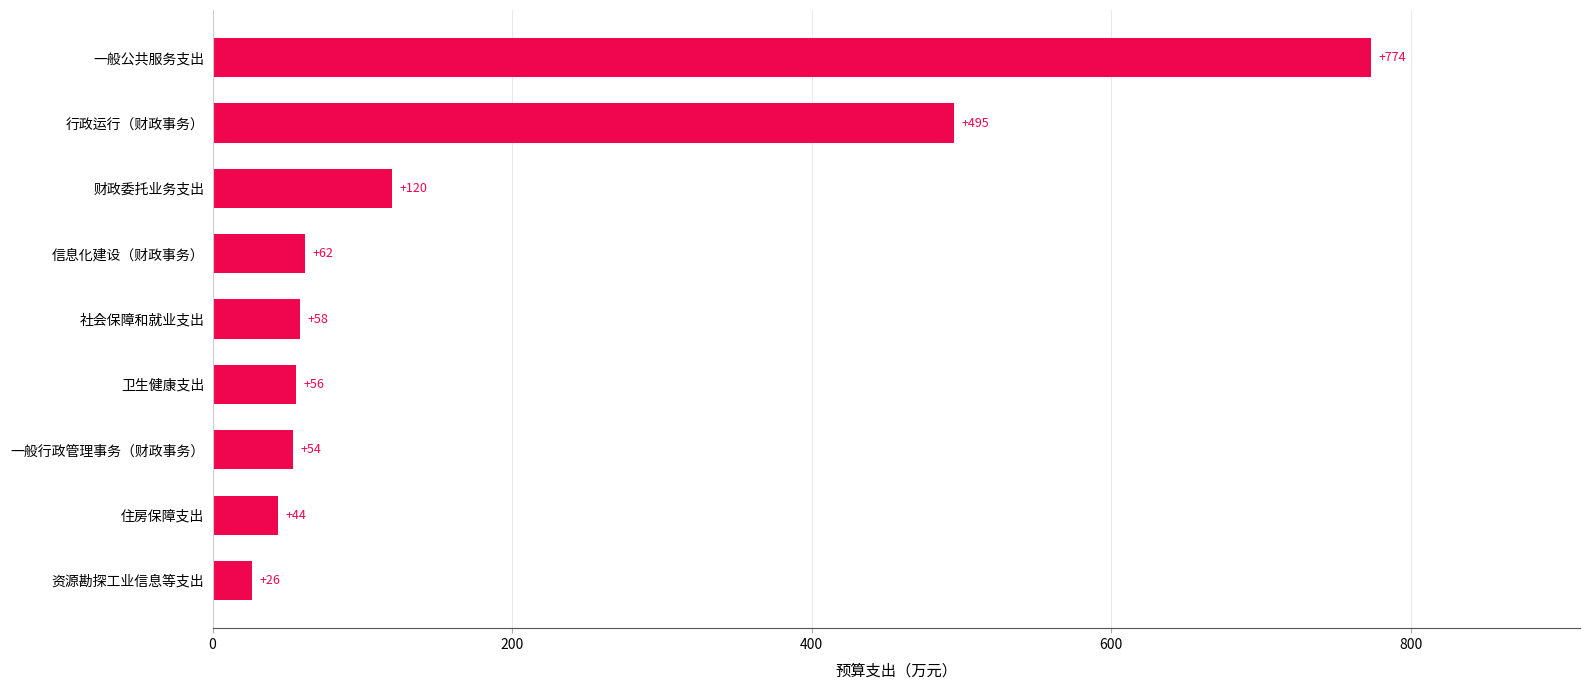

How many data points does each series have?

9